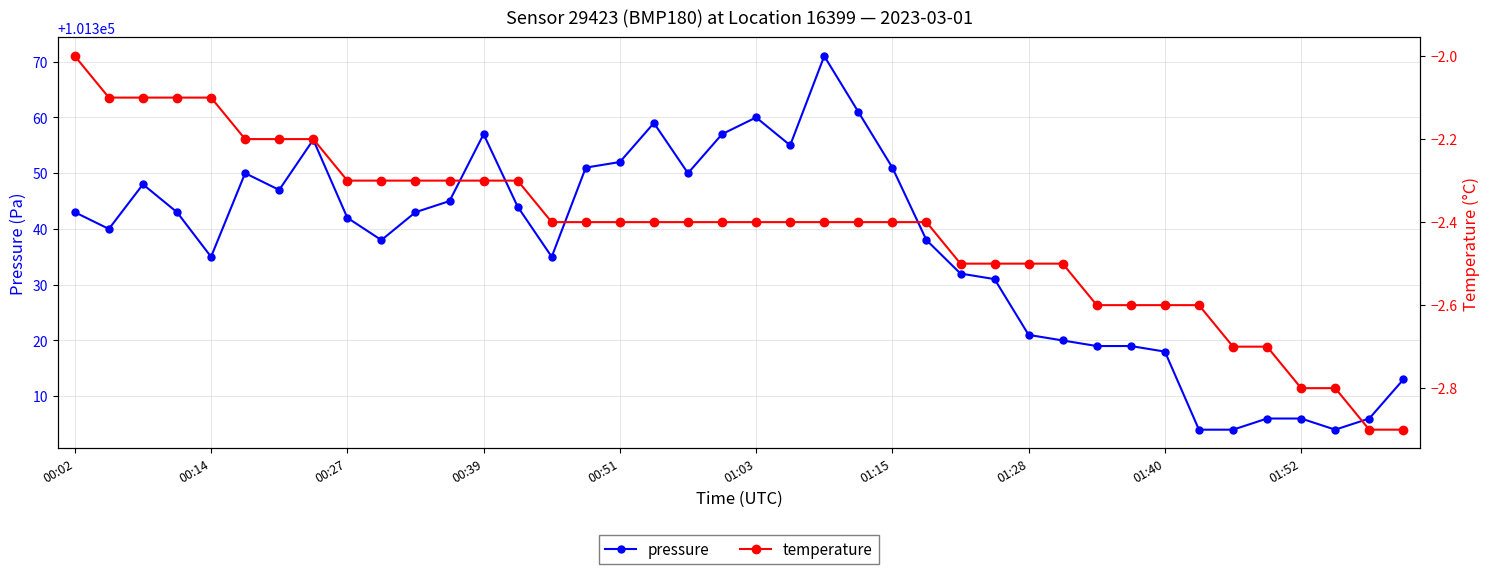

True or false: temperature and pressure intersect in this chart.

False